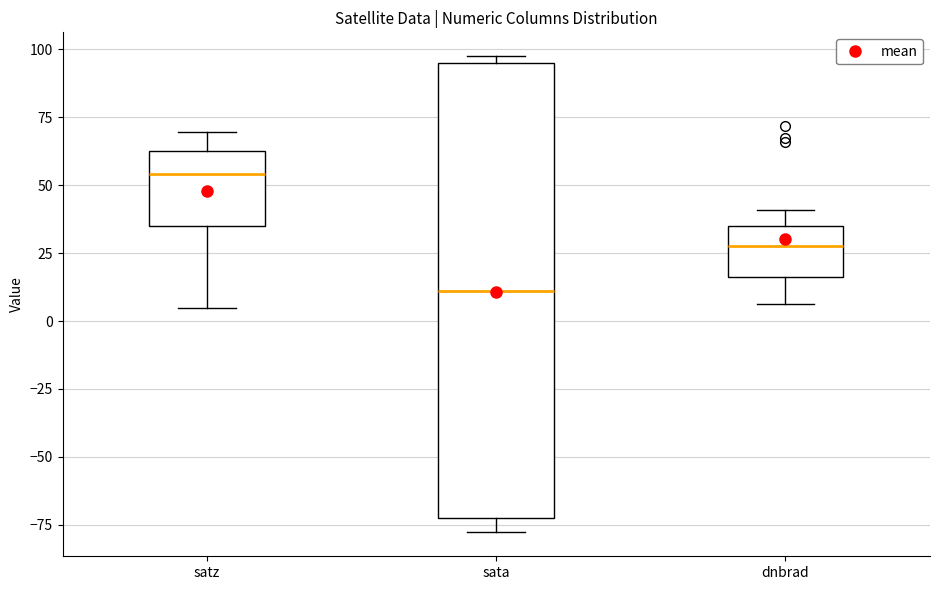

Reading left to right, read every box against the y-axis: the position of its median line, the range the box covers, and the ends of its whiskers. The values are not printed on the chart, so give them approximately, as read against the axis.

satz: median 55, box 35 to 65, whiskers 5 to 70
sata: median 10, box -75 to 95, whiskers -80 to 100
dnbrad: median 30, box 15 to 35, whiskers 5 to 40